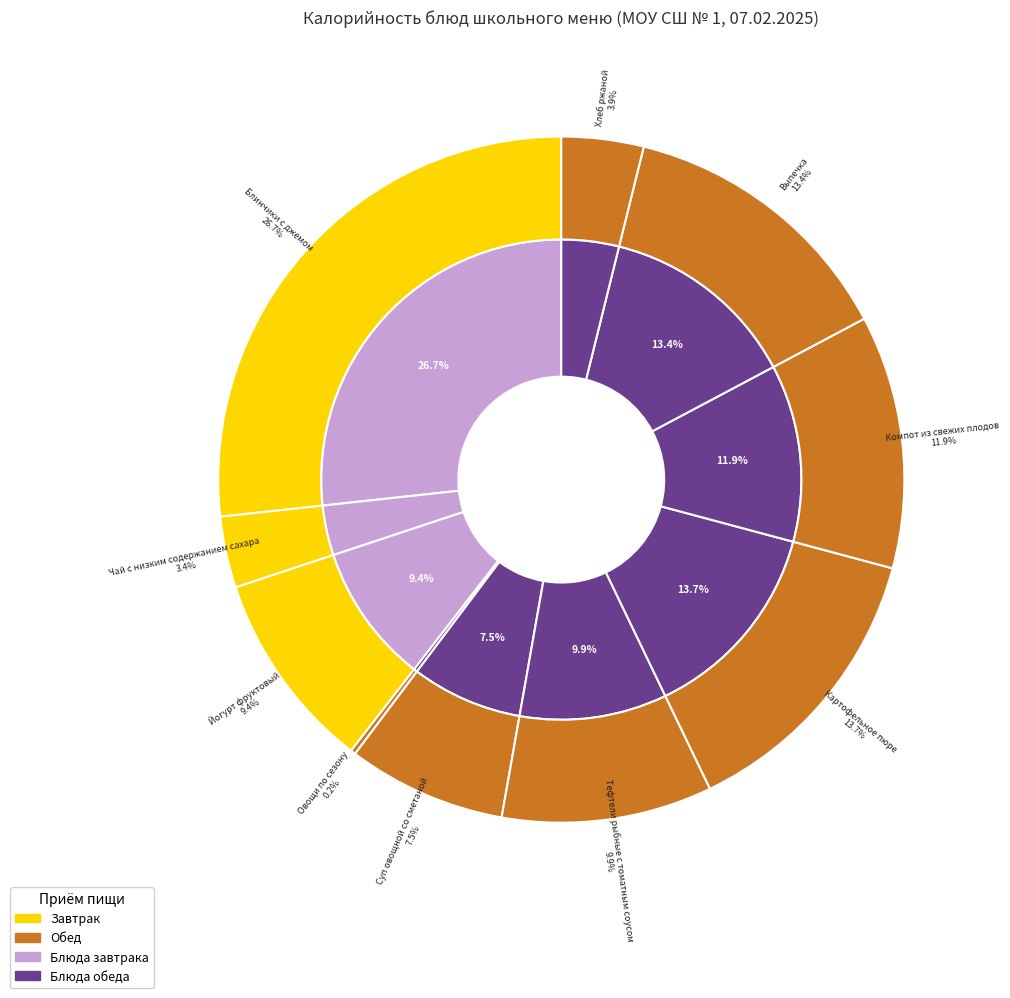

How many segments does this pie chart have?

10